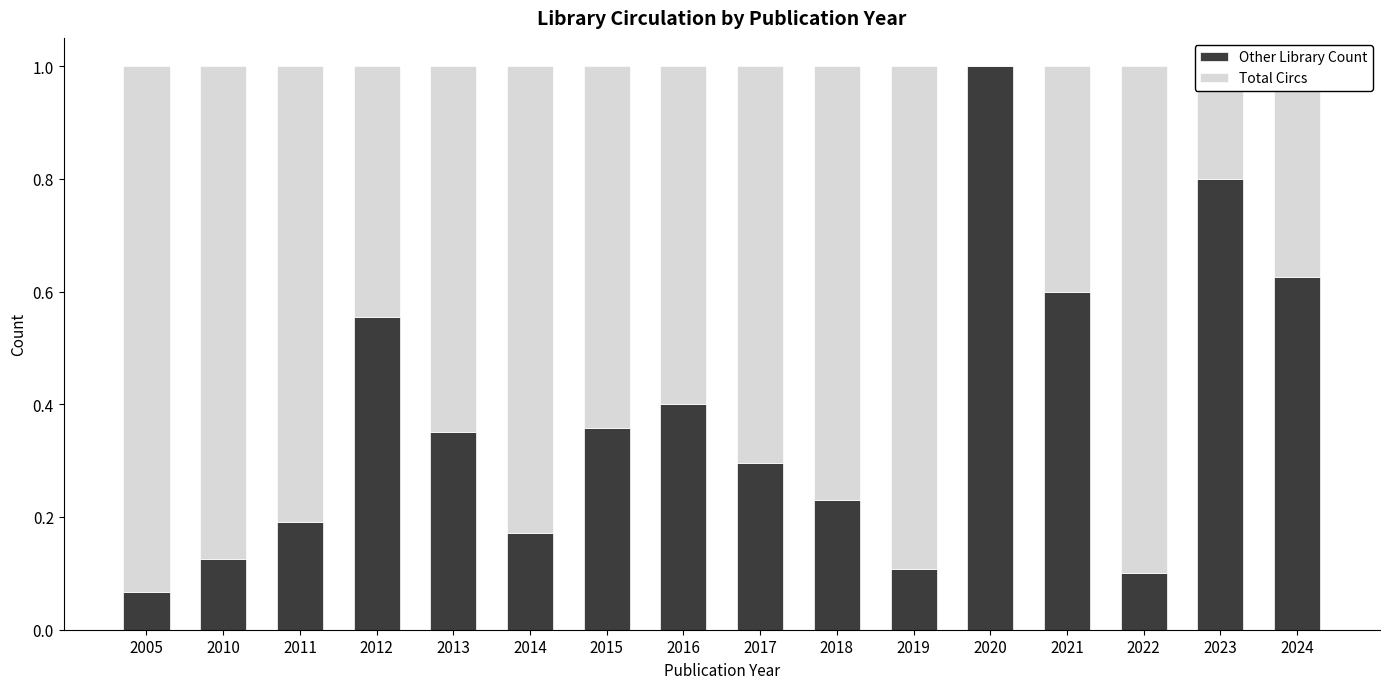

Are the bars horizontal?

No